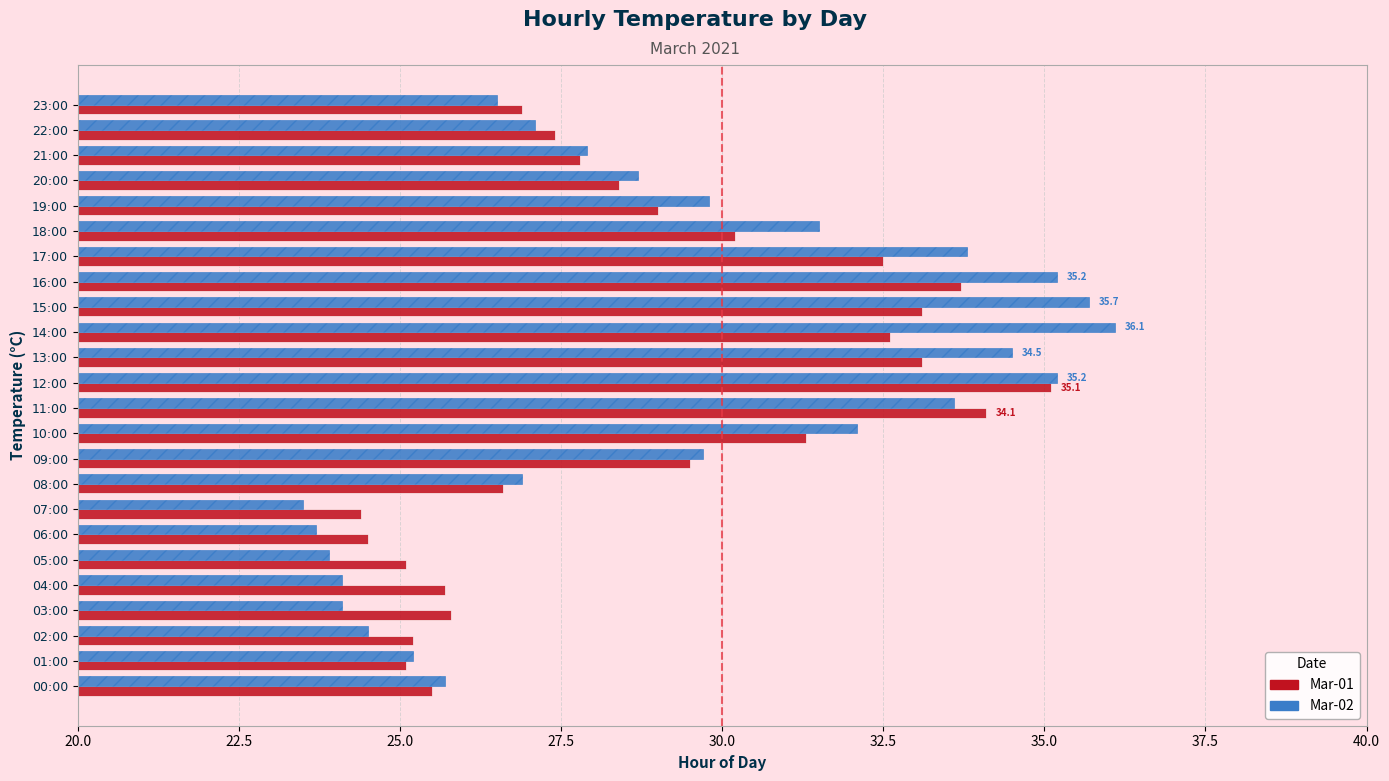

Rank the series by their maximum value, from highest to lowest.

Mar-02, Mar-01